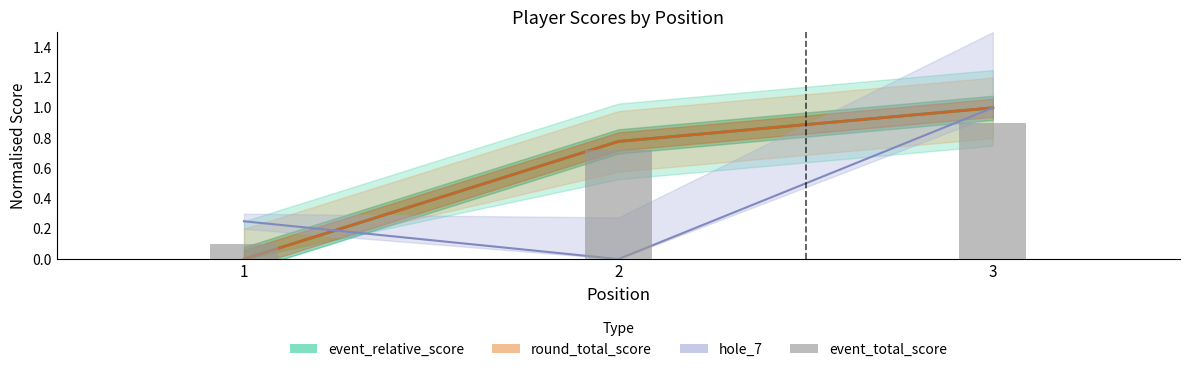

True or false: the data shows 0.0 at 1.

False